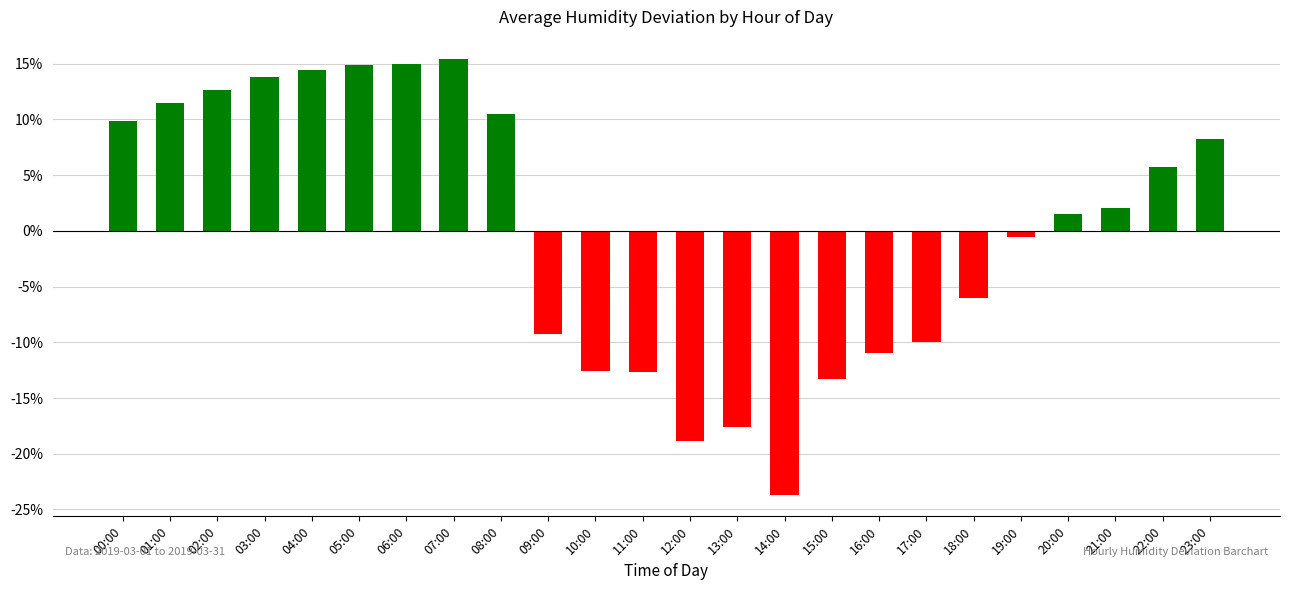

What is the value of the 23rd bar from the left?

5.7